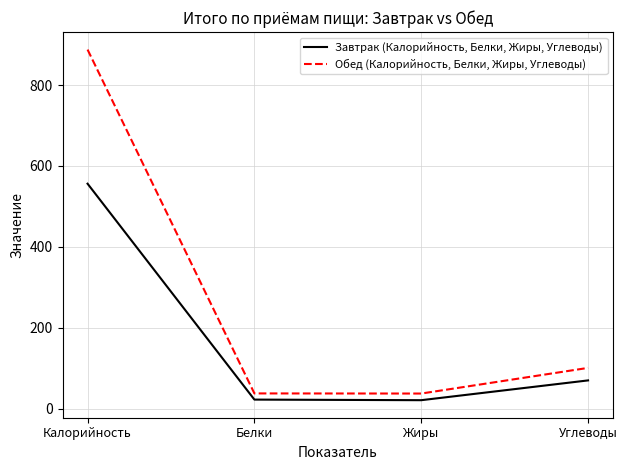

What is the difference between the highest and lowest values at Углеводы?

30.9